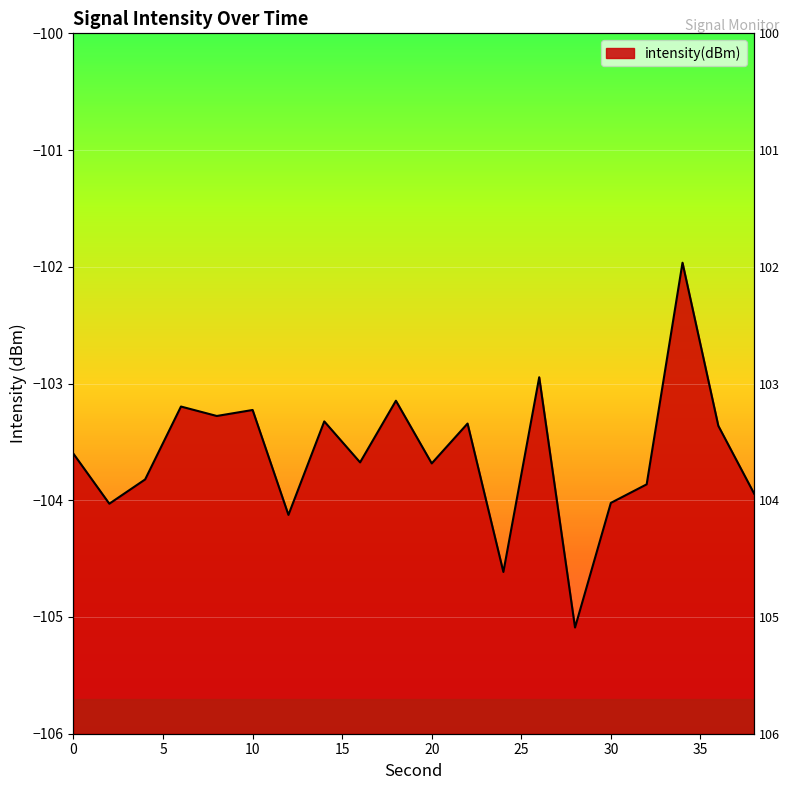

List the labels in order of value, smallest first.

28, 24, 12, 2, 30, 38, 32, 4, 20, 16, 0, 36, 22, 14, 8, 10, 6, 18, 26, 34